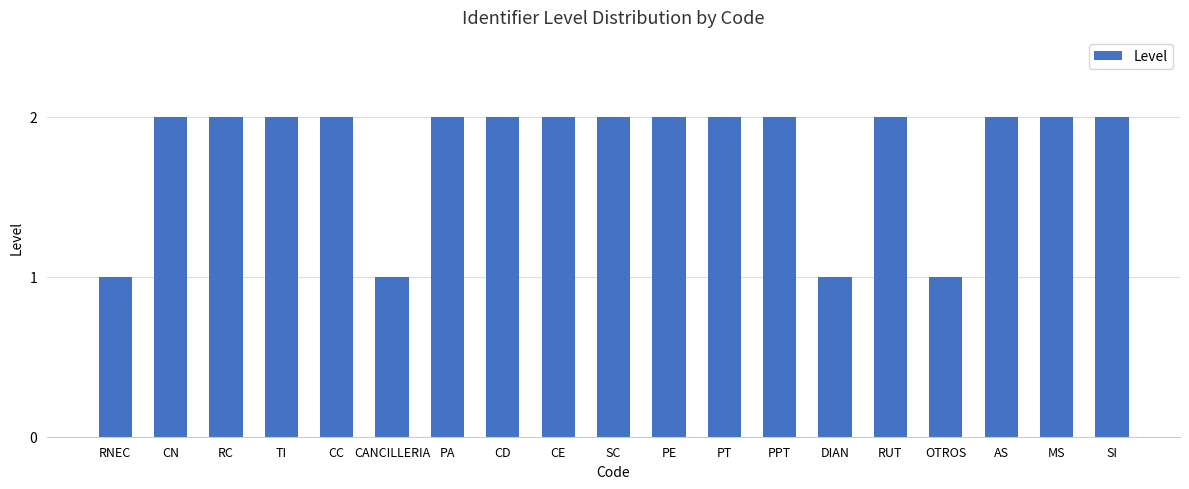

What is the label of the 13th bar from the left?

PPT